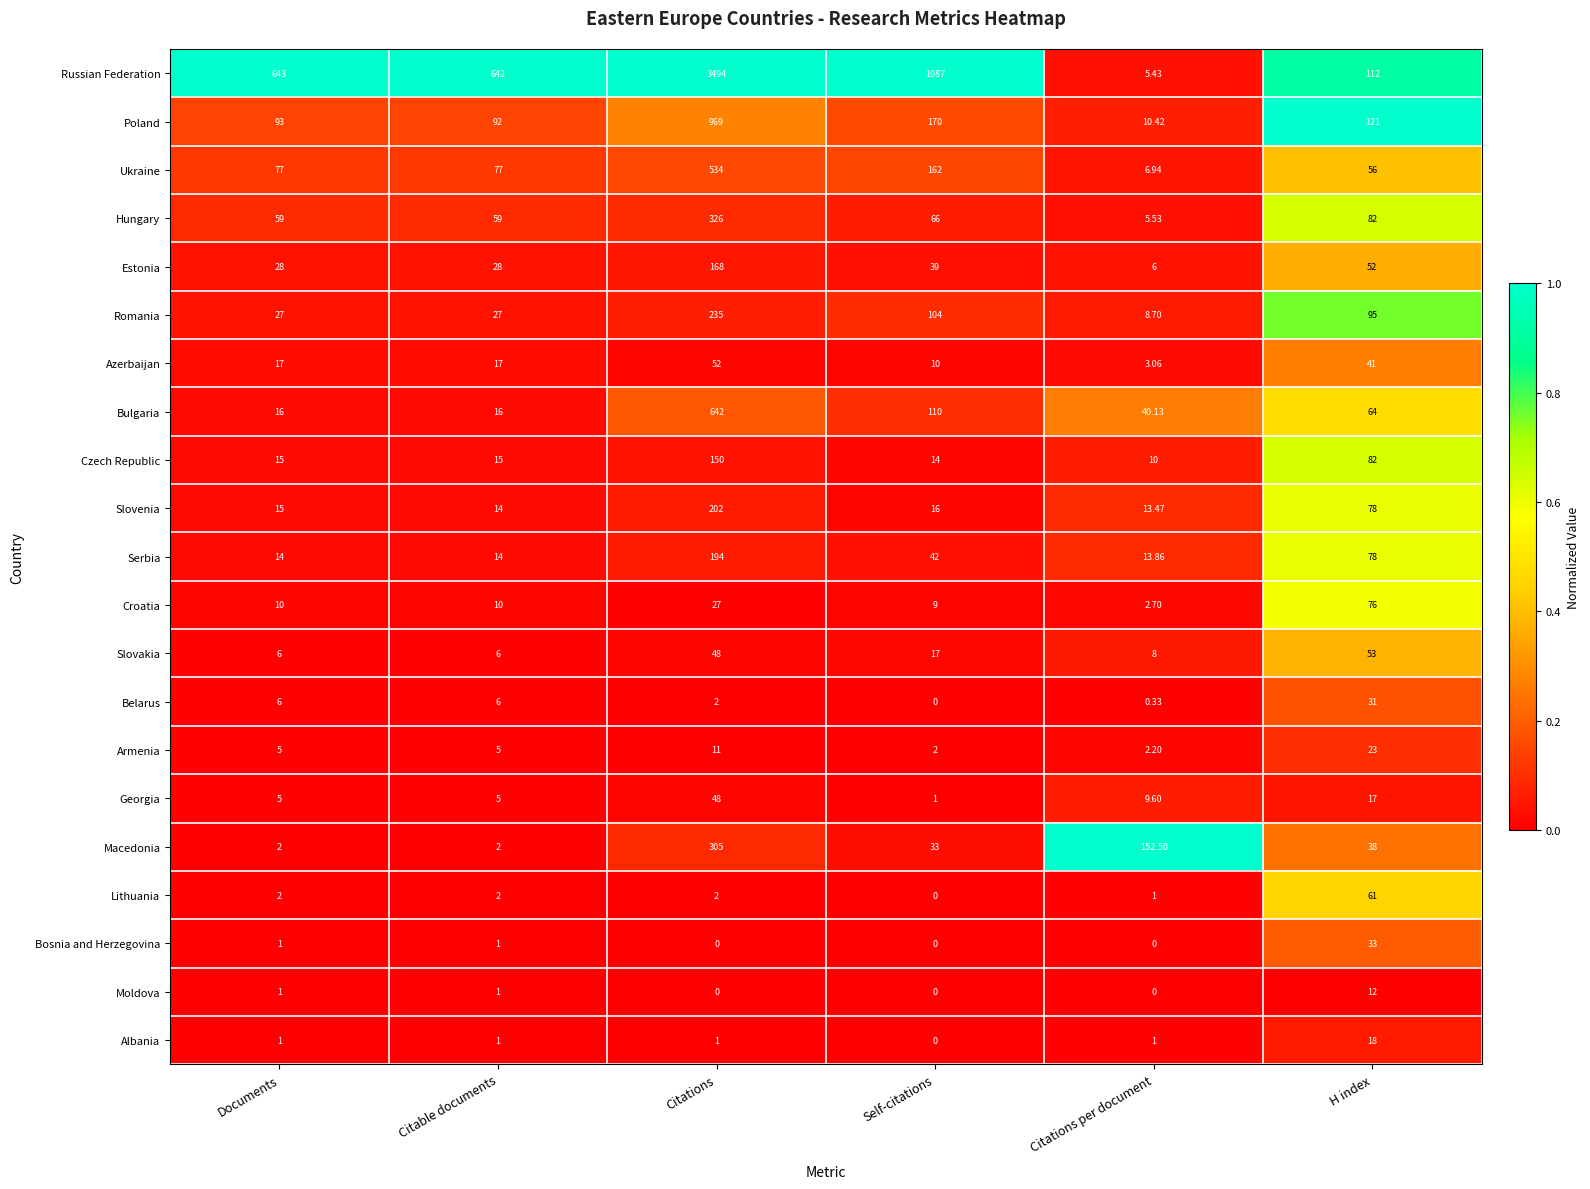

What is the total value across all series at Documents?

1043.0